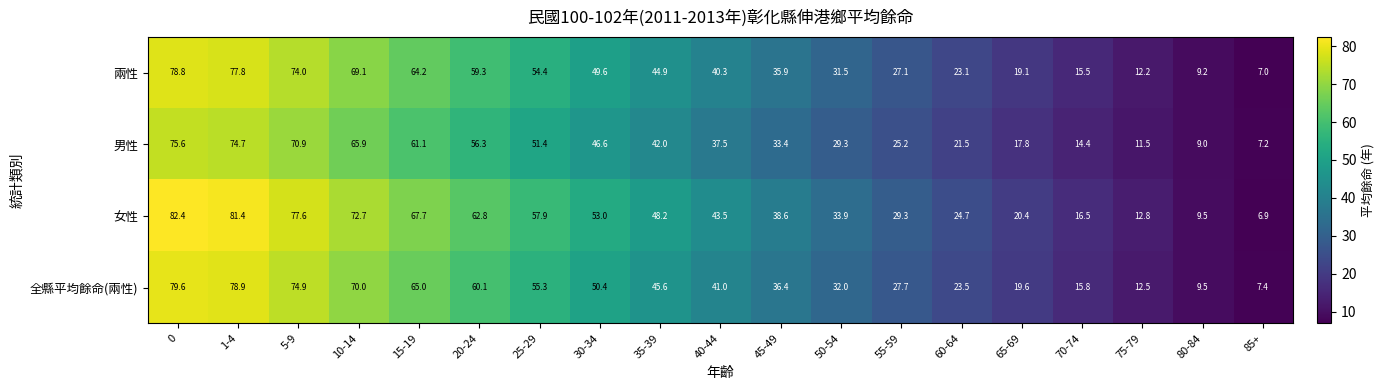

Rank the series at 65-69 from lowest to highest value.

男性, 兩性, 全縣平均餘命(兩性), 女性